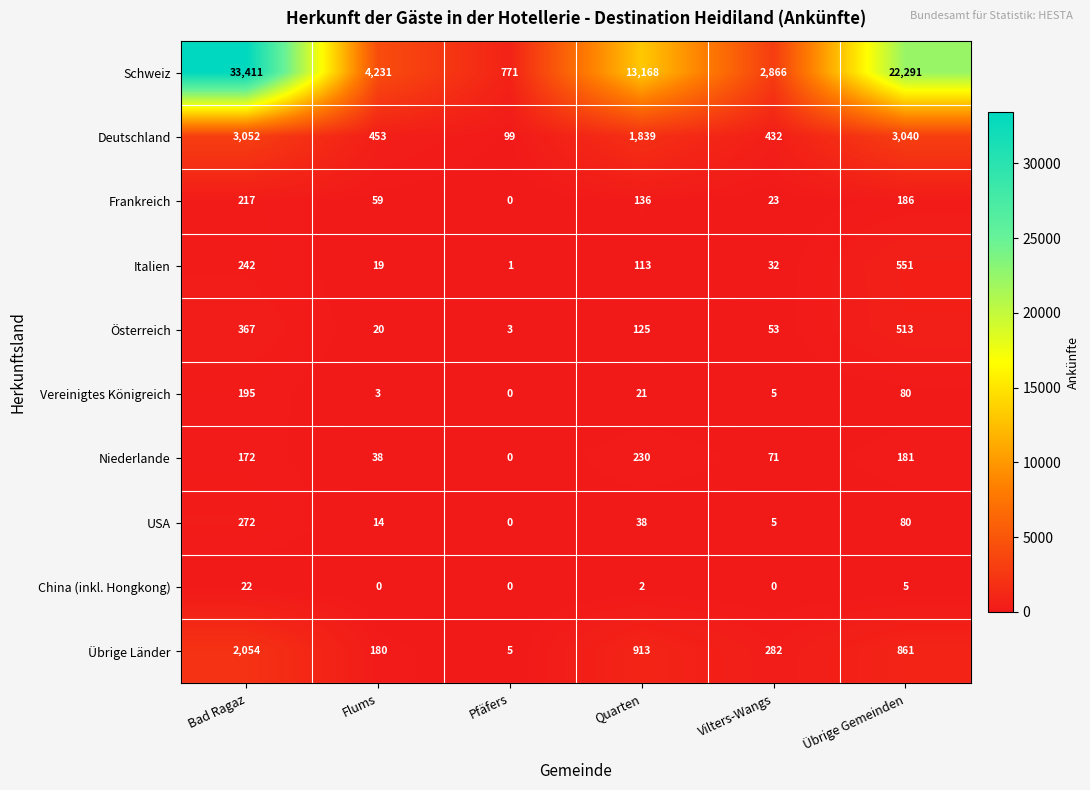

Which series has the largest total across all categories?

Schweiz